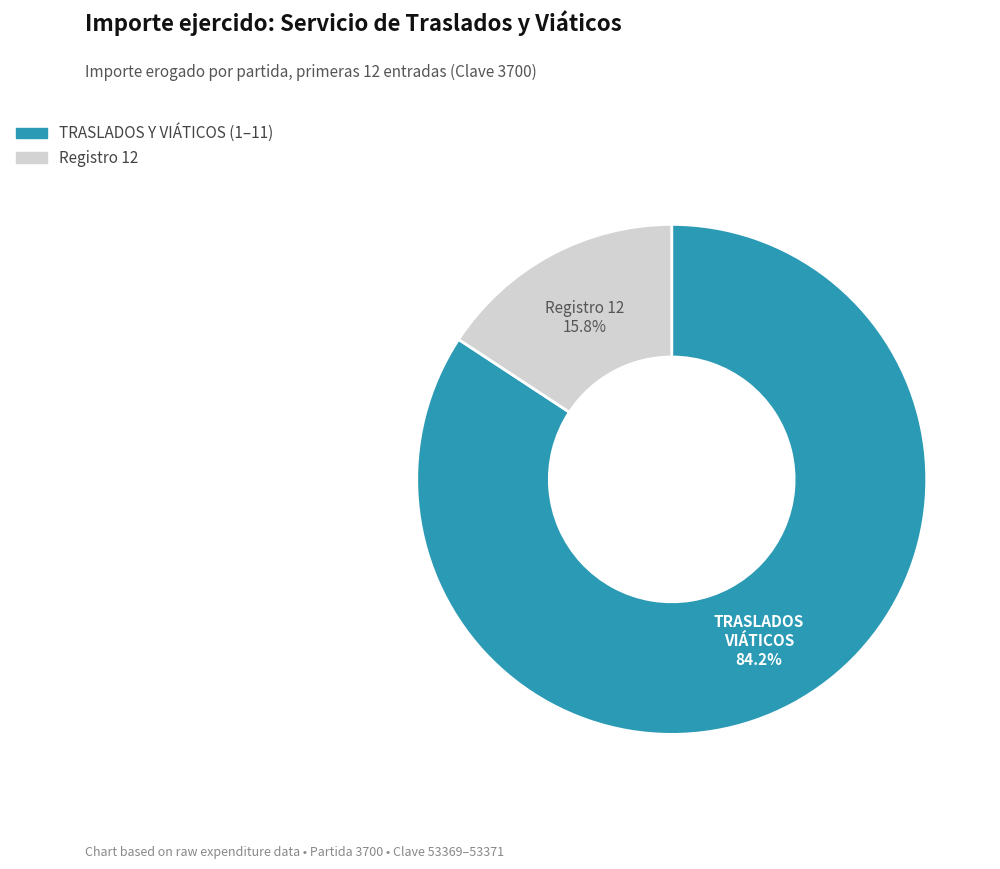

Is there a majority slice in this chart?

Yes